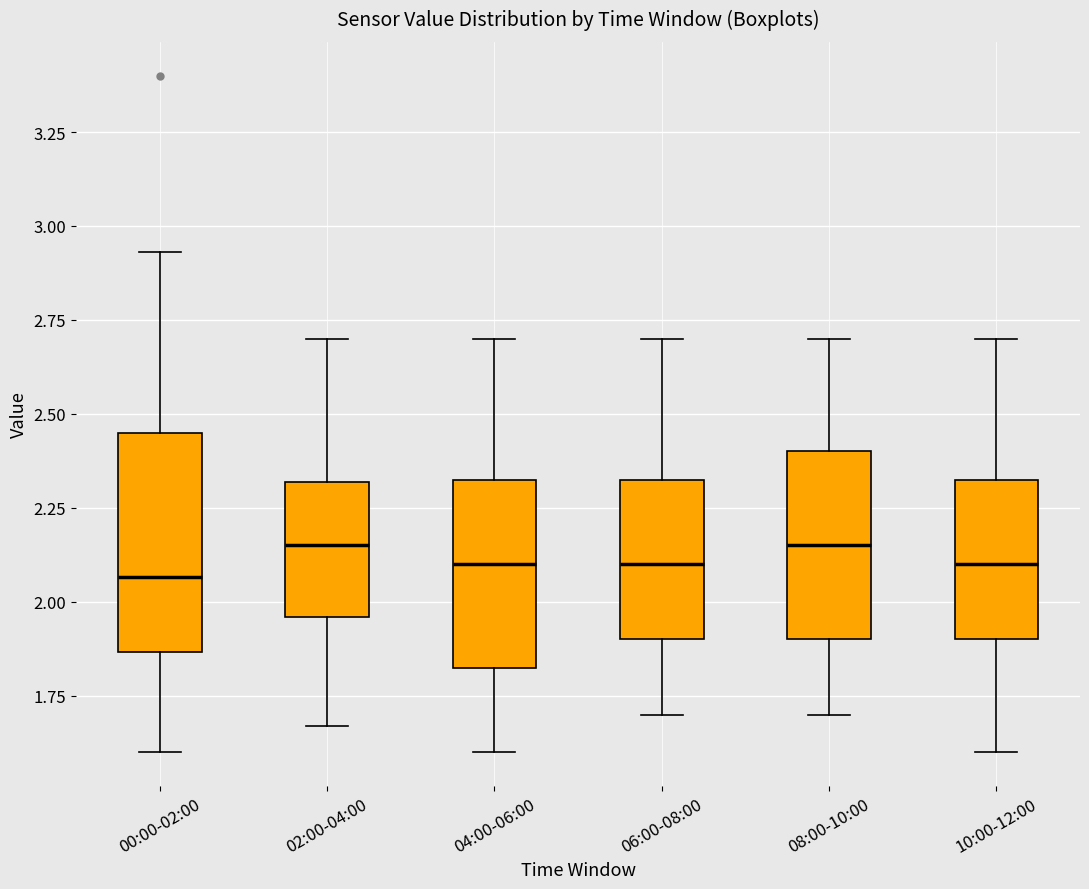

Reading left to right, read every box against the y-axis: the position of its median line, the range the box covers, and the ends of its whiskers. The values are not printed on the chart, so give them approximately, as read against the axis.

00:00-02:00: median 2.05, box 1.85 to 2.45, whiskers 1.60 to 2.95
02:00-04:00: median 2.15, box 1.95 to 2.30, whiskers 1.65 to 2.70
04:00-06:00: median 2.10, box 1.80 to 2.35, whiskers 1.60 to 2.70
06:00-08:00: median 2.10, box 1.90 to 2.35, whiskers 1.70 to 2.70
08:00-10:00: median 2.15, box 1.90 to 2.40, whiskers 1.70 to 2.70
10:00-12:00: median 2.10, box 1.90 to 2.35, whiskers 1.60 to 2.70